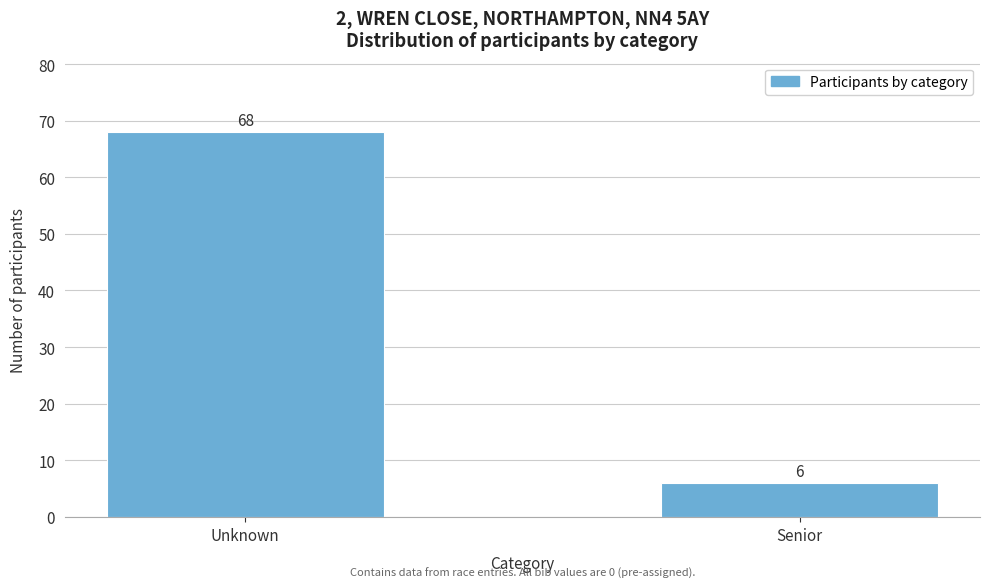

Reading left to right, transcribe all the data shown in this chart.

Unknown=68	Senior=6